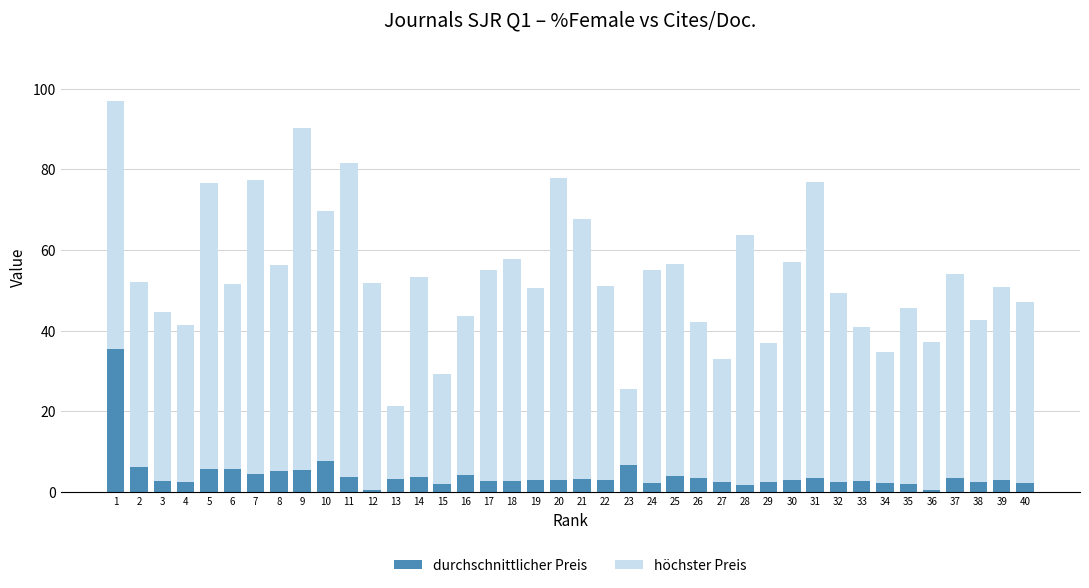

What are all the series names shown in the legend?

durchschnittlicher Preis, höchster Preis